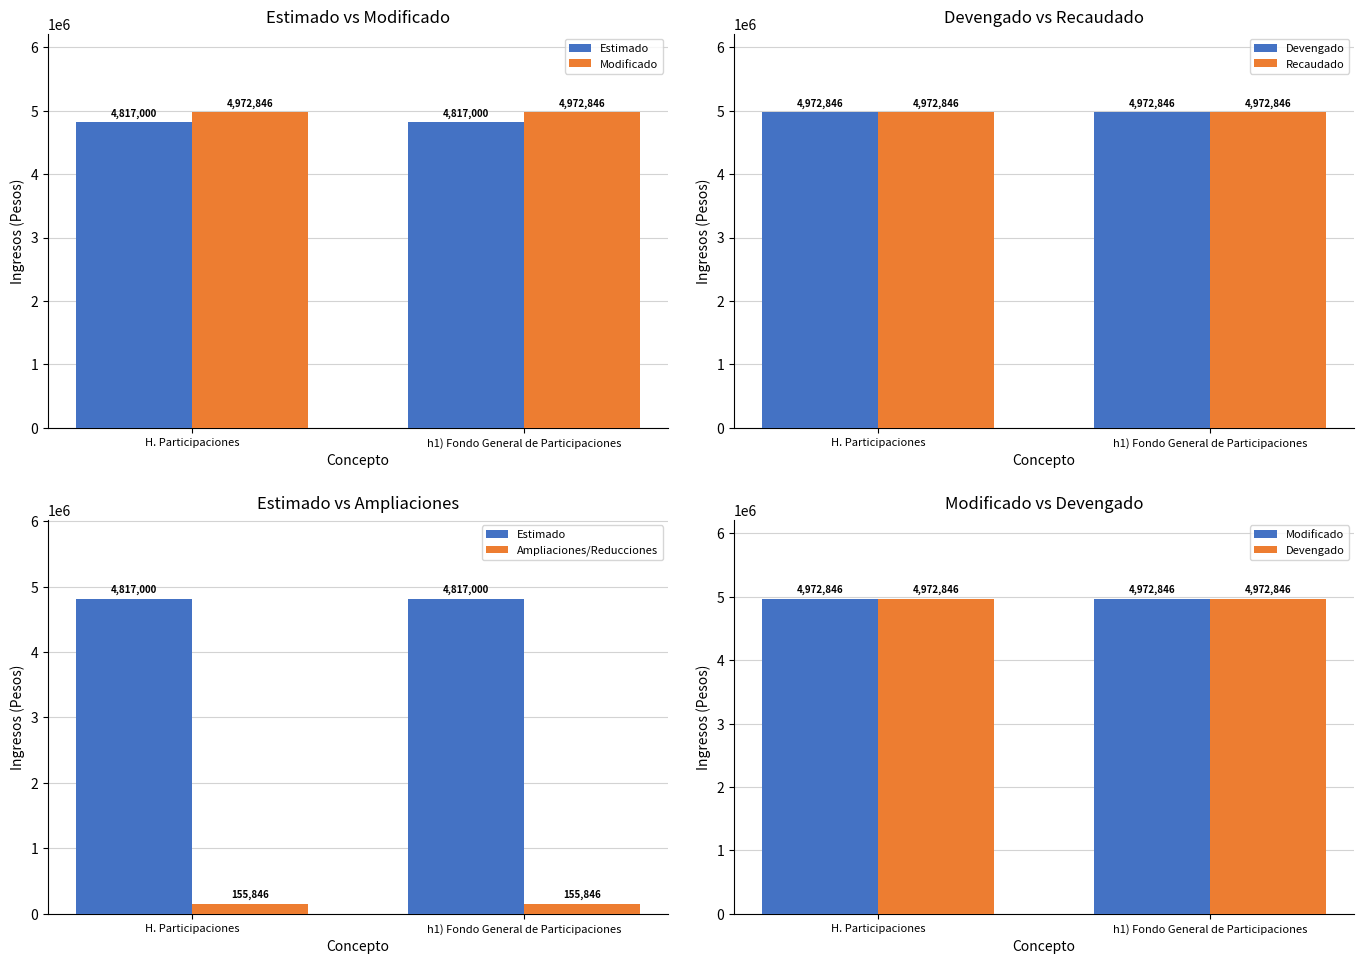

At which label is Modificado closest to 4972846?

H. Participaciones